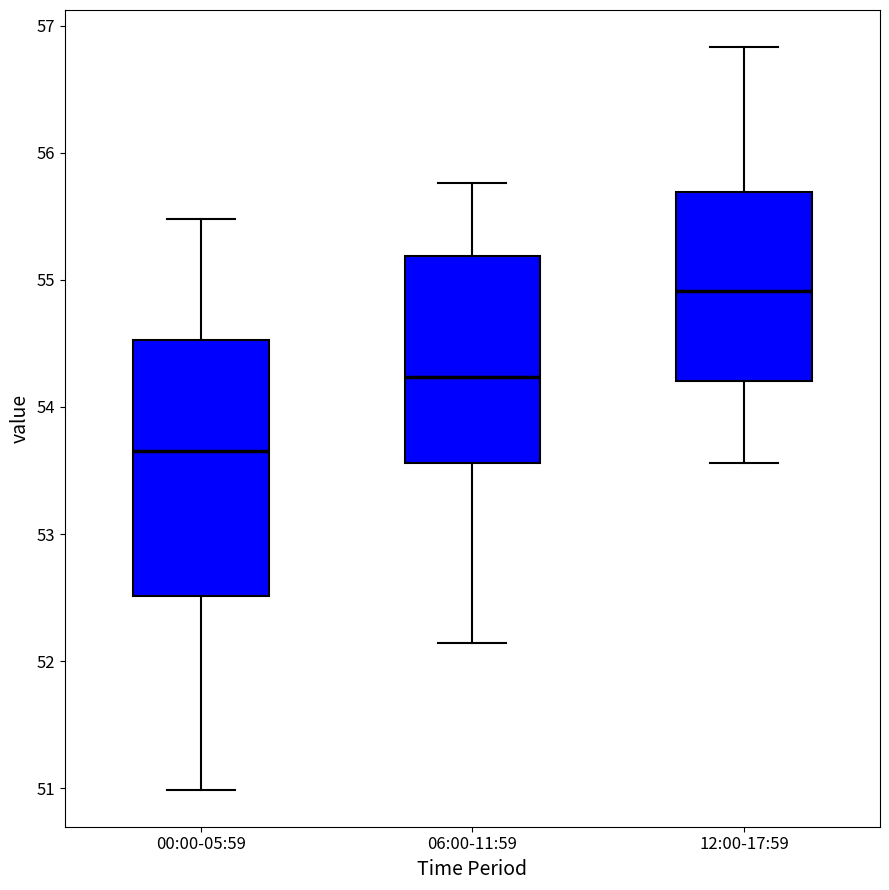

Which box has the highest median line?

12:00-17:59